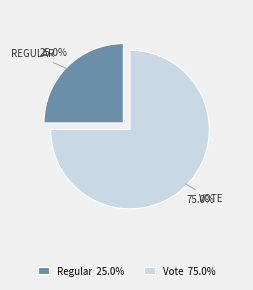

How many slices are in this pie chart?

2